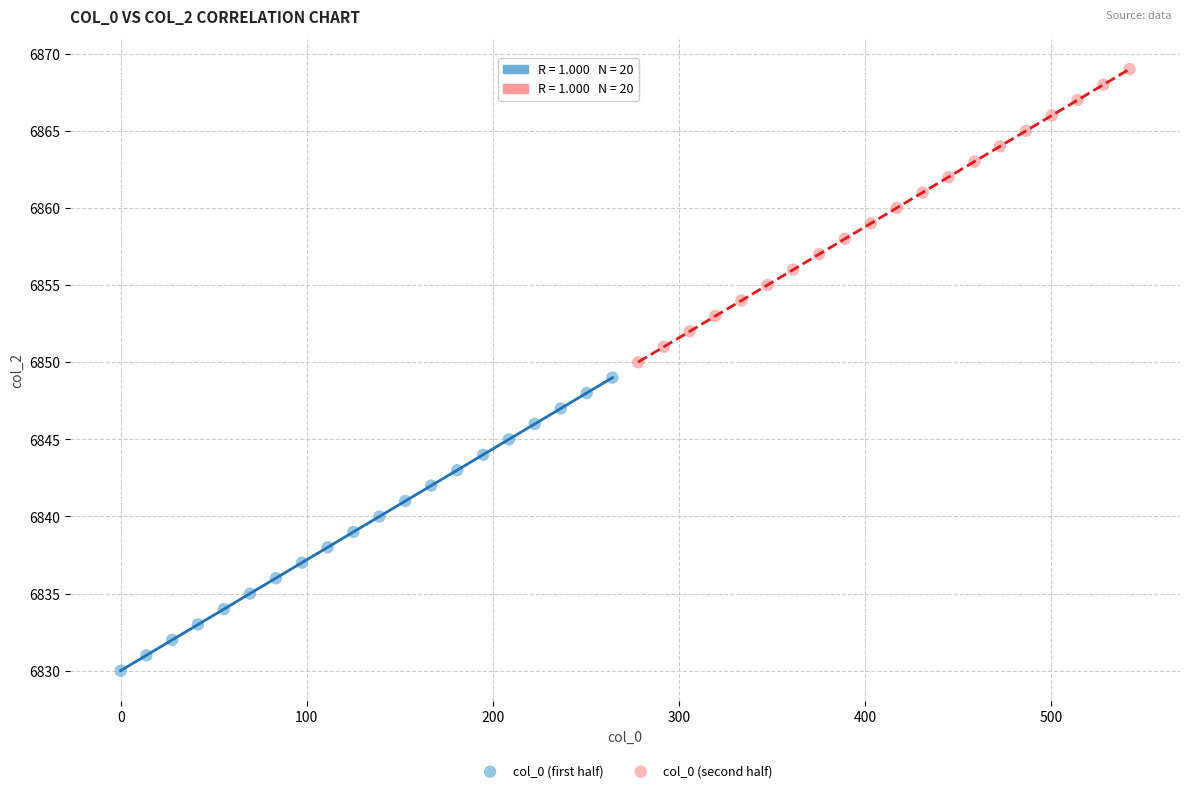

Which series reaches the minimum Y coordinate?

col_0 (first half)